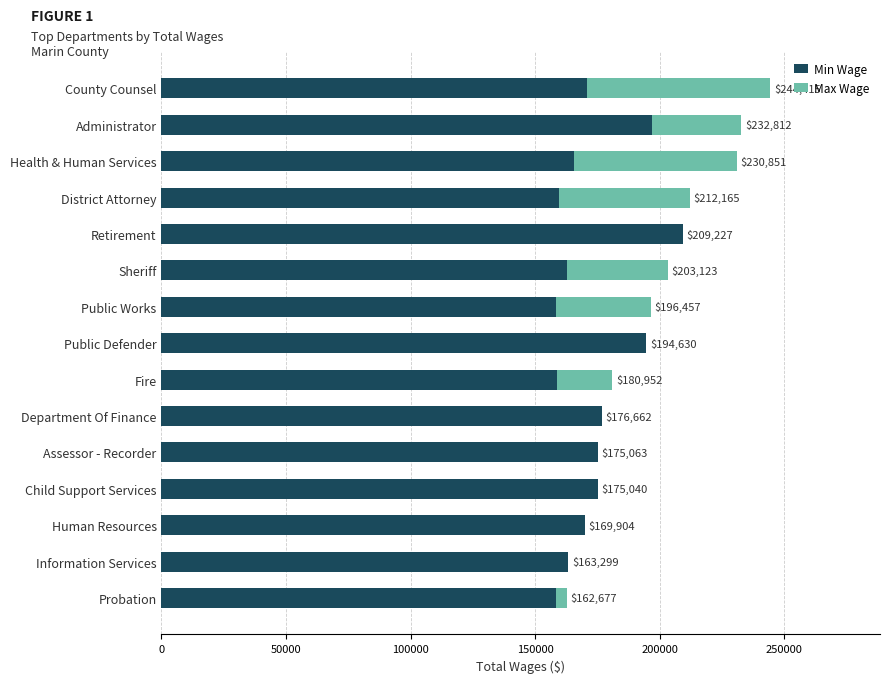

At which label does Min Wage reach its peak?

Retirement